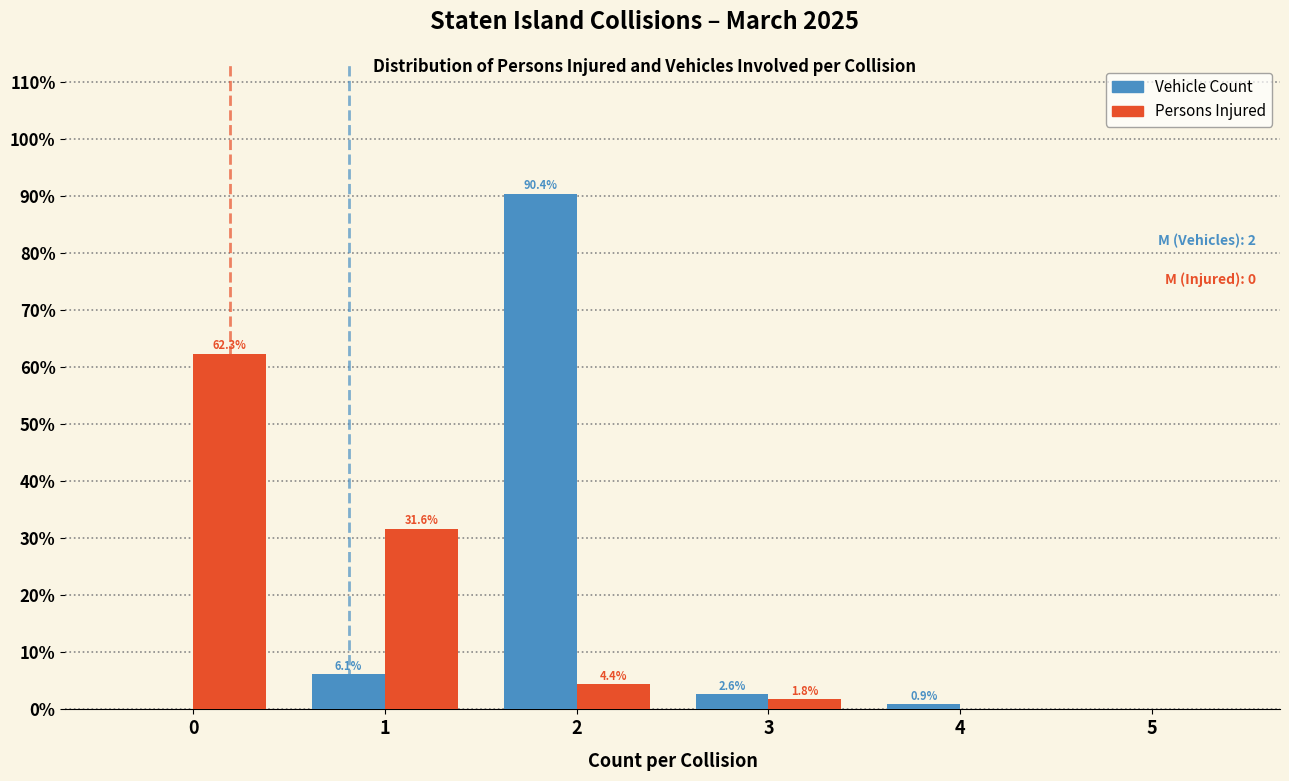

Reading left to right, extract all data points from this chart.

Vehicle Count: 0=0.0	1=6.1	2=90.4	3=2.6	4=0.9	5=0.0
Persons Injured: 0=62.3	1=31.6	2=4.4	3=1.8	4=0.0	5=0.0